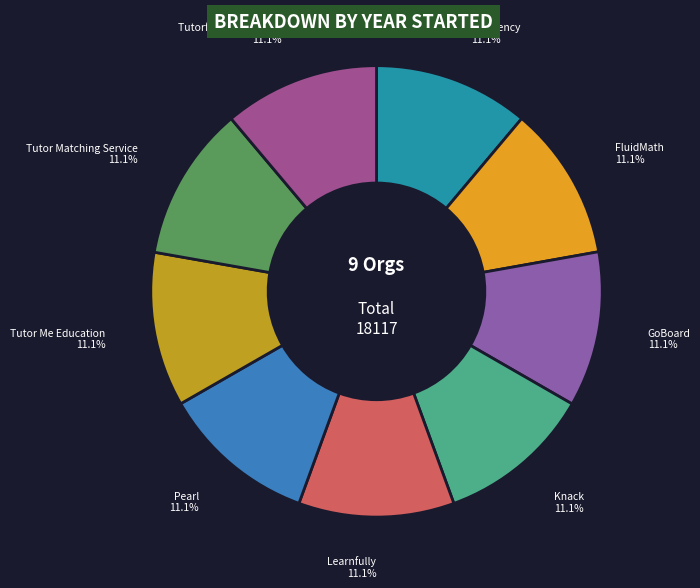

How many slices are in this pie chart?

9